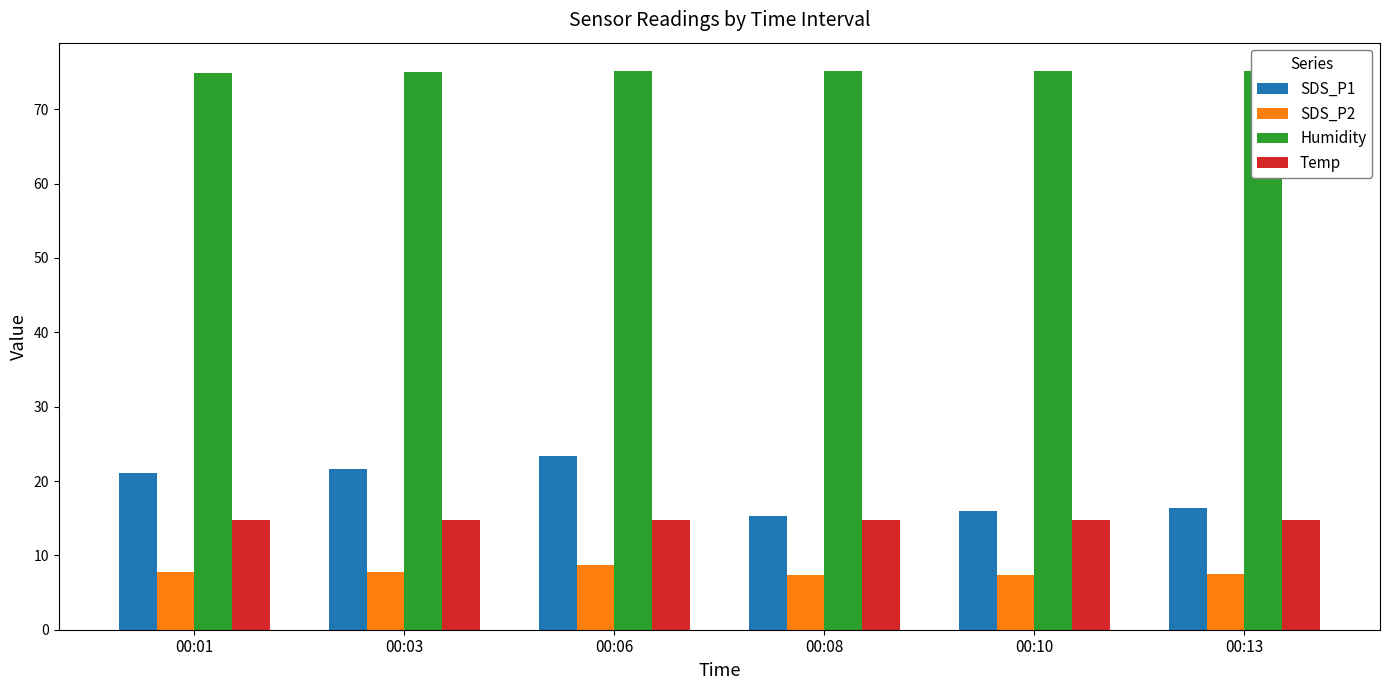

Is the value of SDS_P2 at 00:10 greater than the value of Temp at 00:10?

No